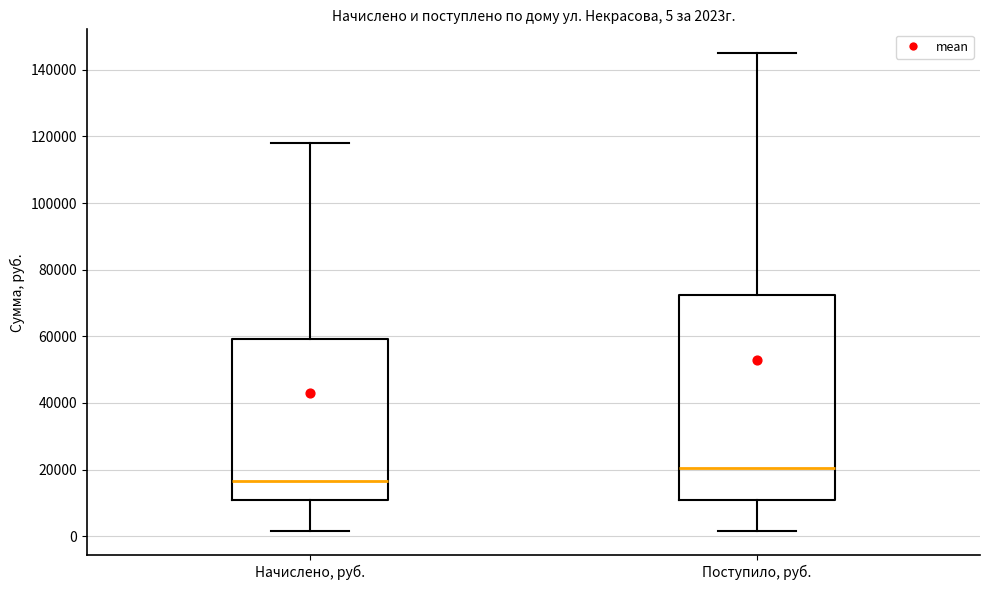

Which box's median line is the lowest?

Начислено, руб.